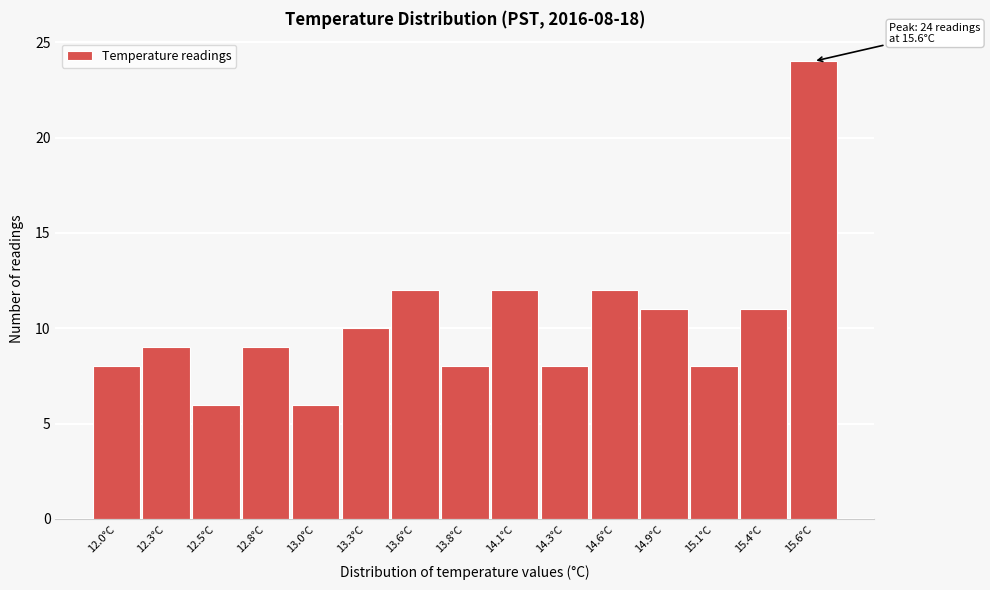

Reading right to left, list all the values displayed in this chart.

15.6°C=24	15.4°C=11	15.1°C=8	14.9°C=11	14.6°C=12	14.3°C=8	14.1°C=12	13.8°C=8	13.6°C=12	13.3°C=10	13.0°C=6	12.8°C=9	12.5°C=6	12.3°C=9	12.0°C=8